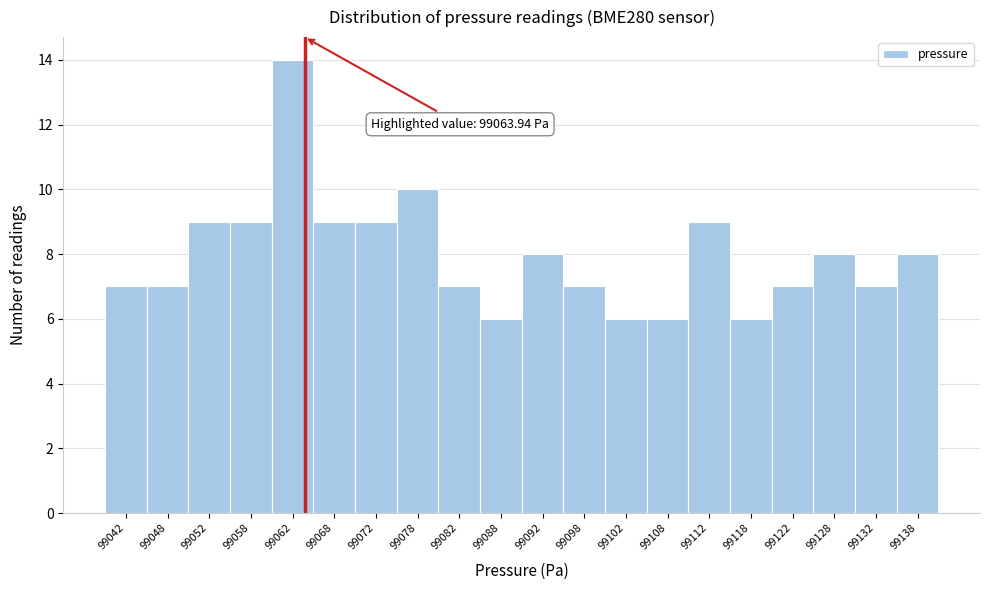

Over which range of the x-axis is the bar tallest?

99060 to 99065